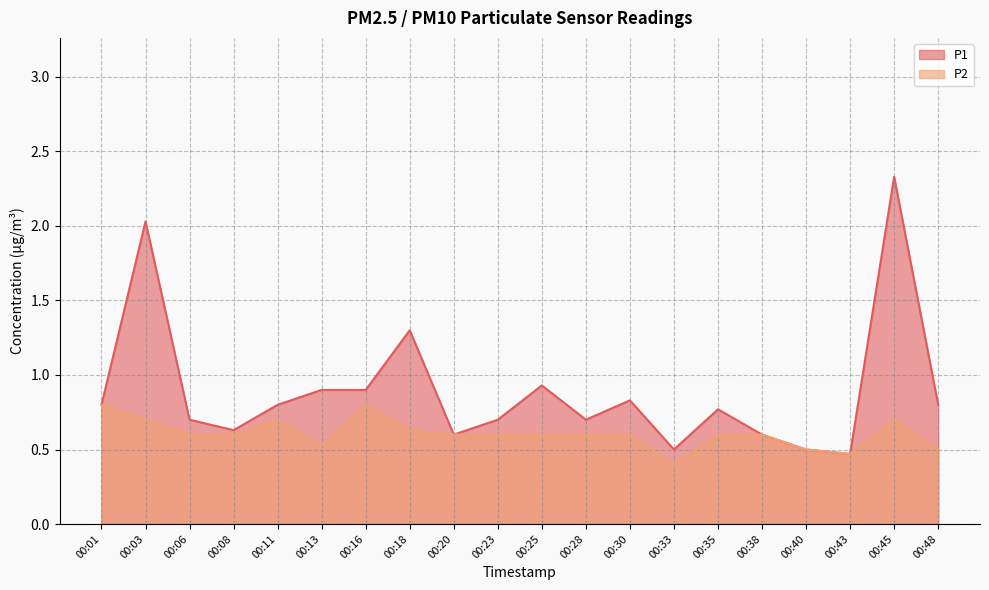

Does the chart display data point markers on the line(s)?

No